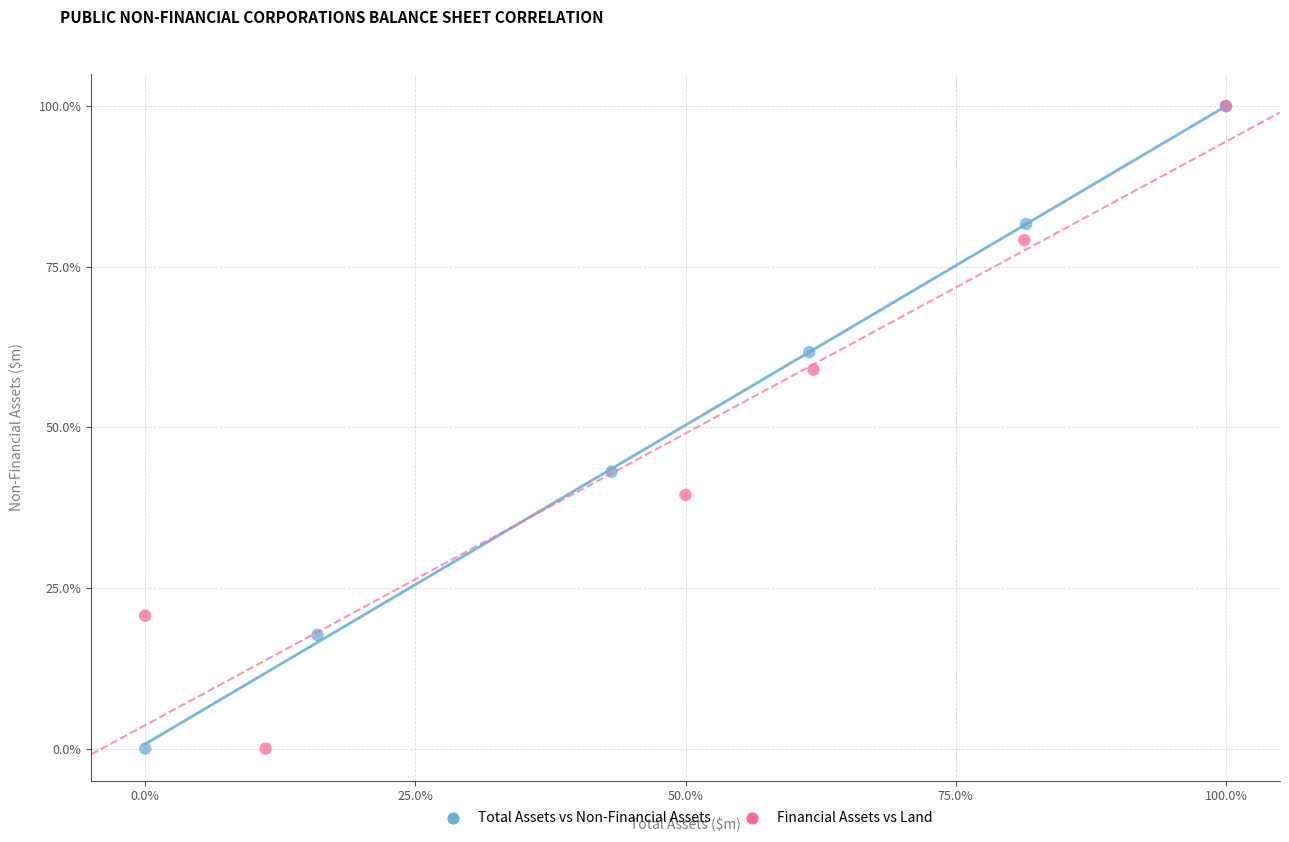

What are all the series names shown in the legend?

Total Assets vs Non-Financial Assets, Financial Assets vs Land